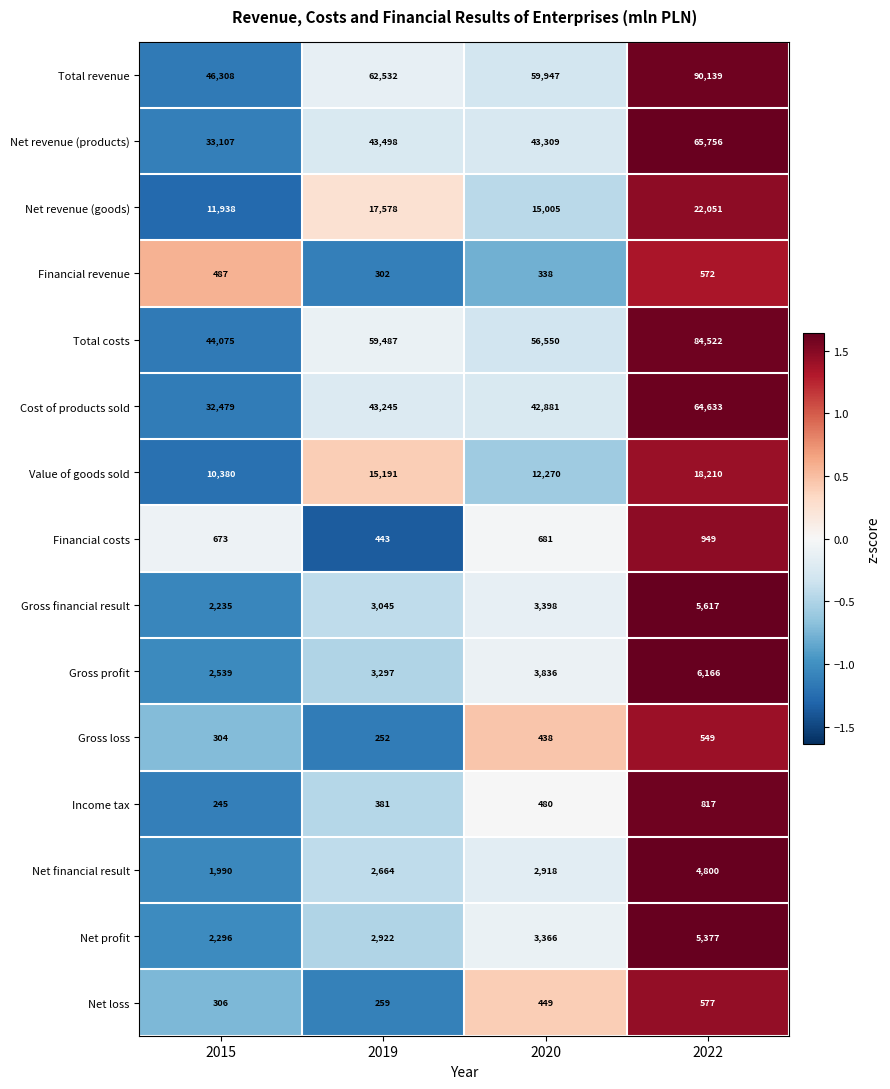

What is the spread (max minus min) of values at 2015?

46063